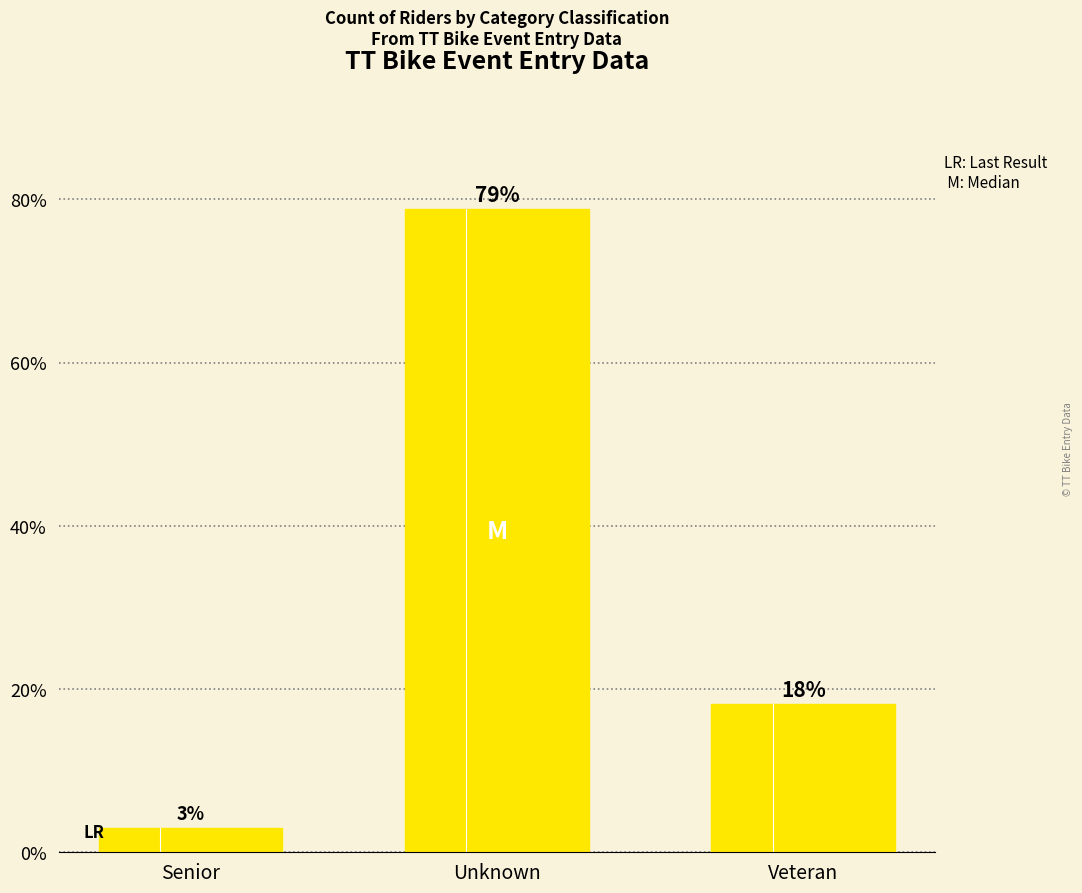

What is the value of the 1st bar from the left?

3.0